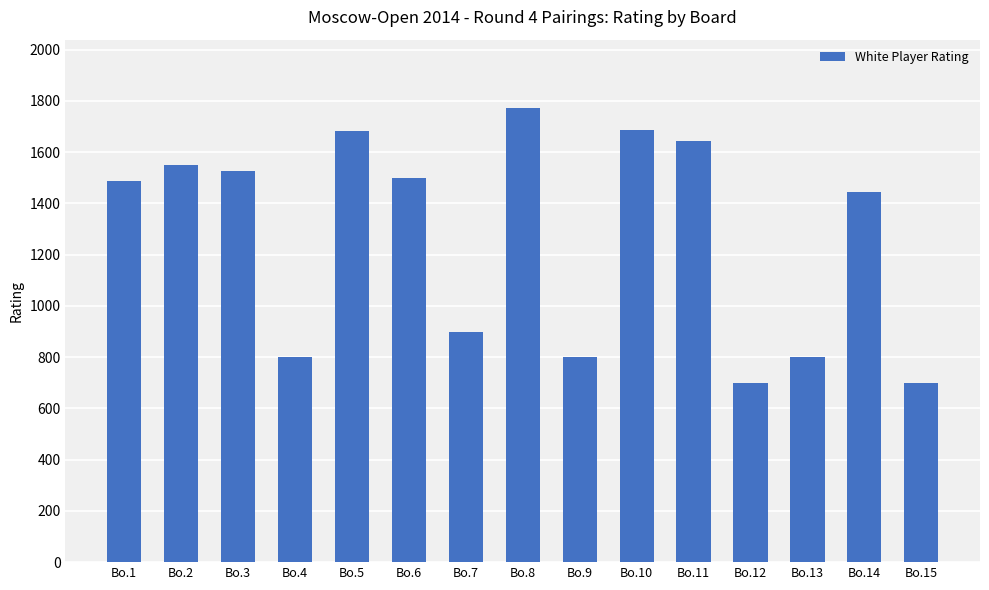

At which label is the value closest to 1236?

Bo.14